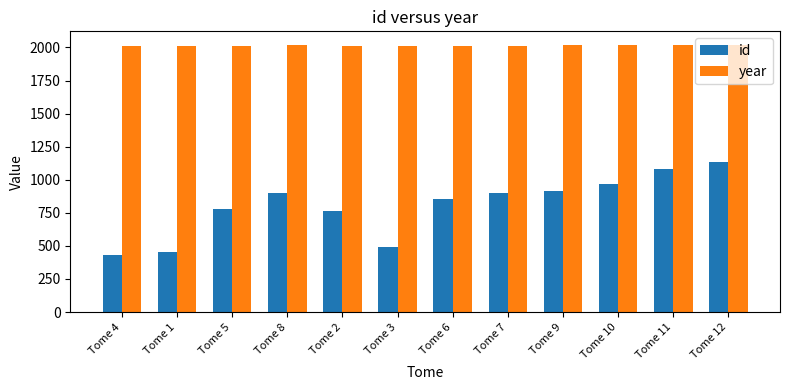

What are all the series names shown in the legend?

id, year